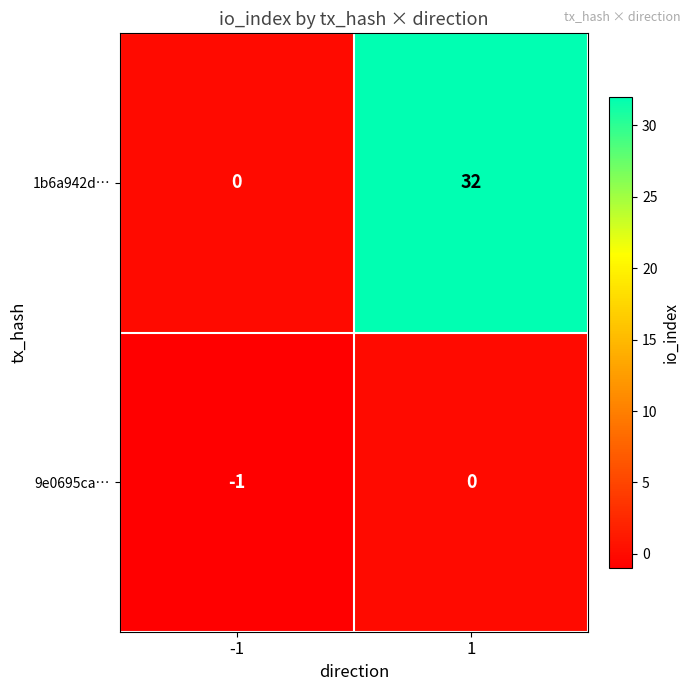

What is the average value of the 1b6a942d… series?

16